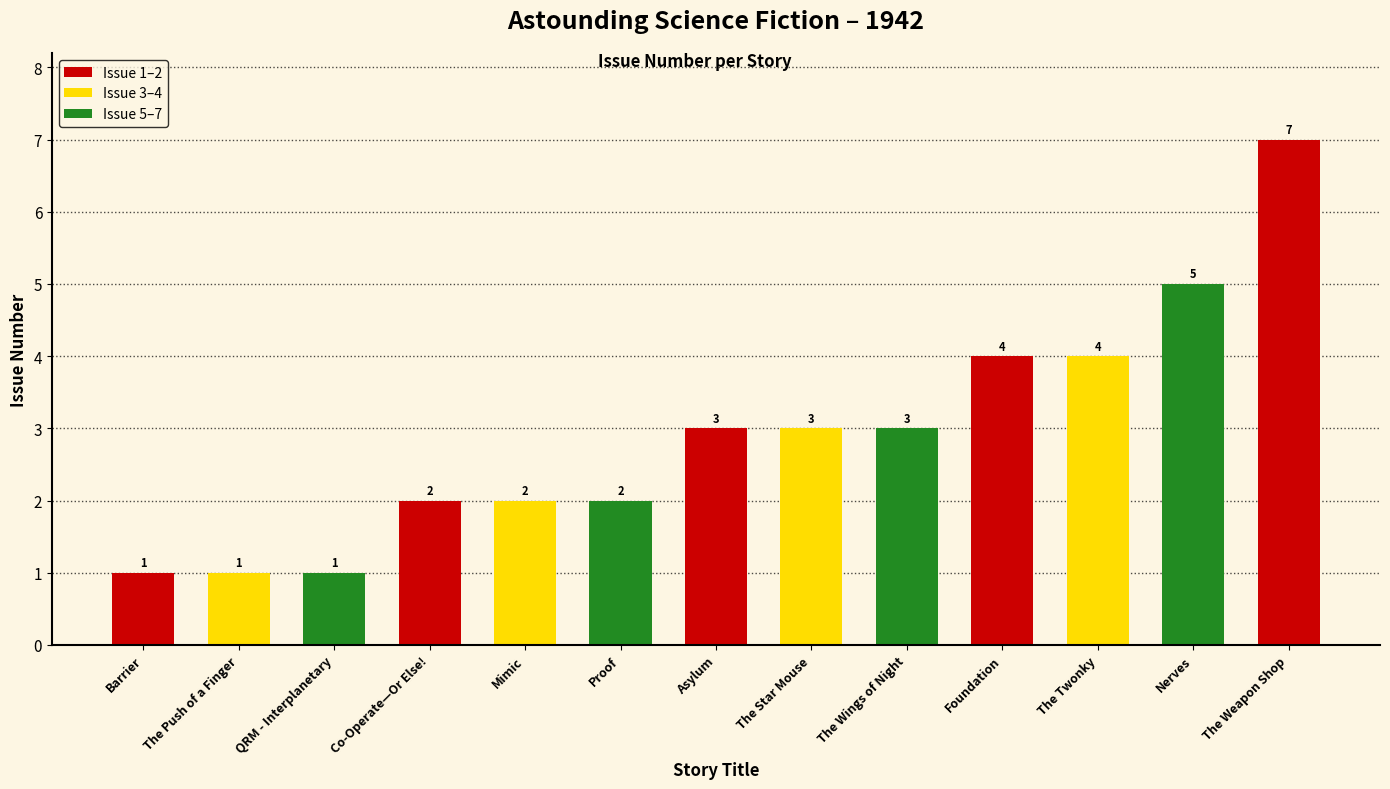

What value does the data have at Nerves?

5